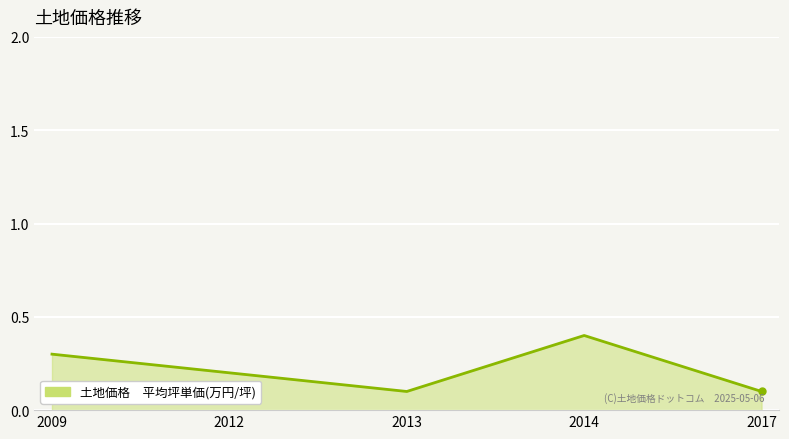

The value at 2012 is 0.2. True or false?

True